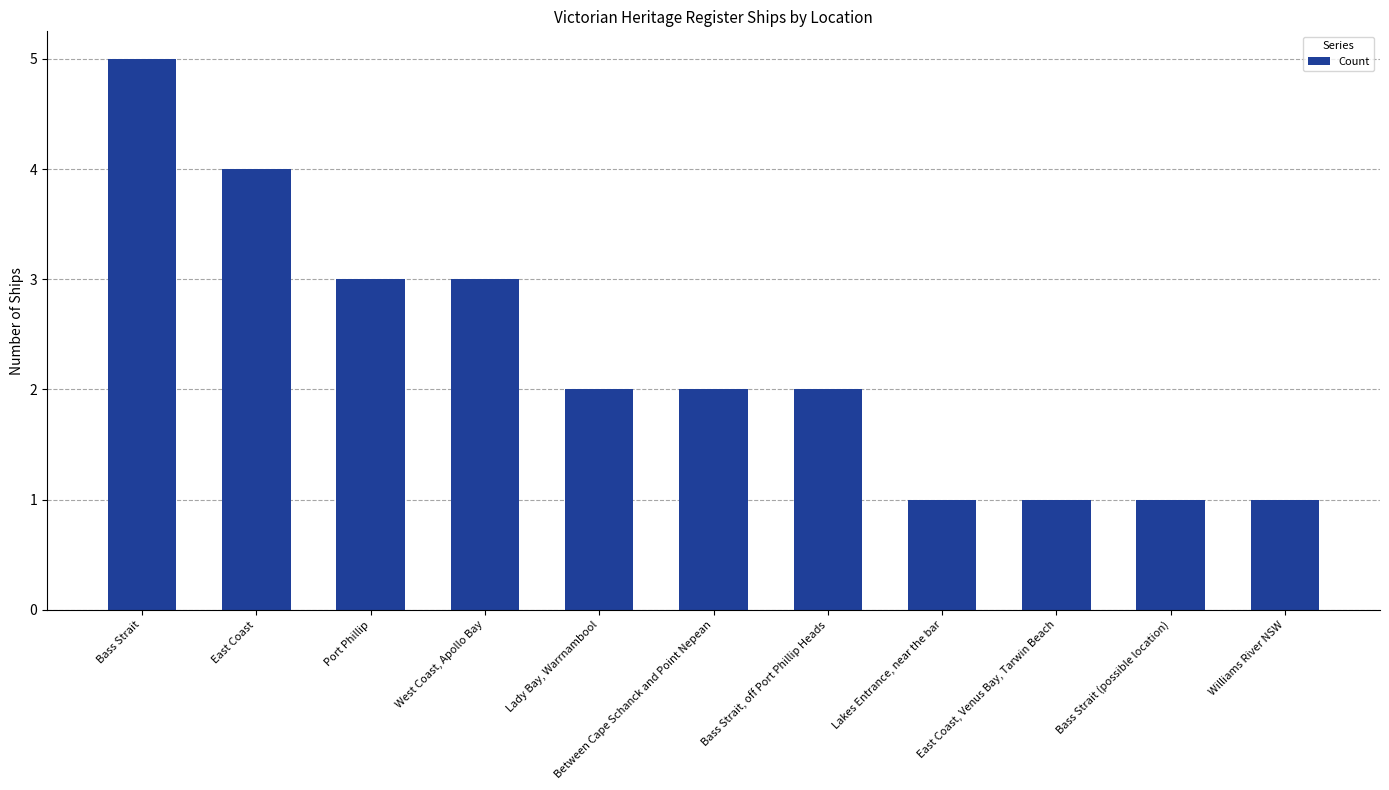

Where does the data first go above 2?

Bass Strait